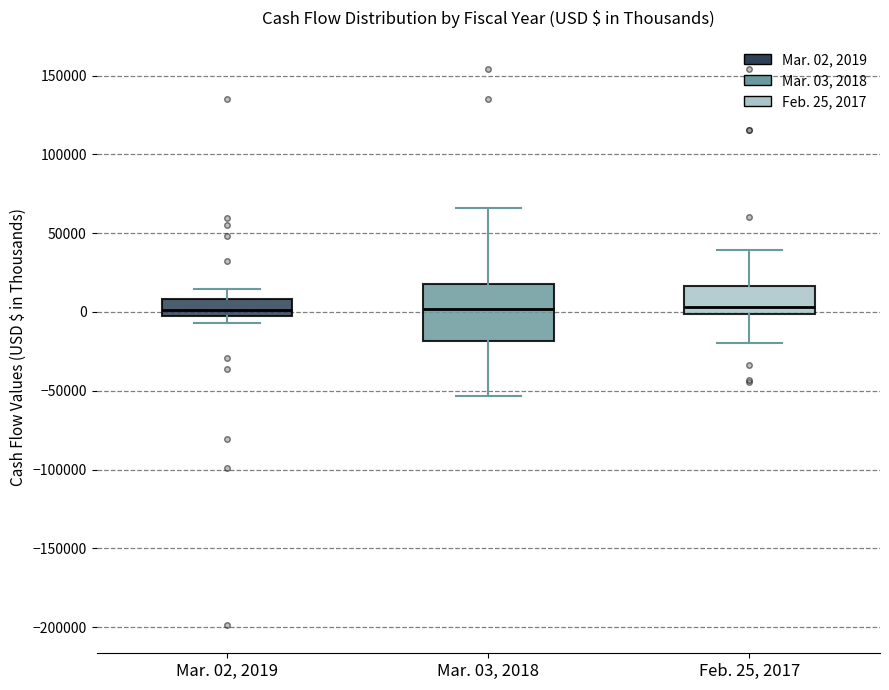

Comparing the boxes themselves (not the whiskers), which one is the tallest?

Mar. 03, 2018